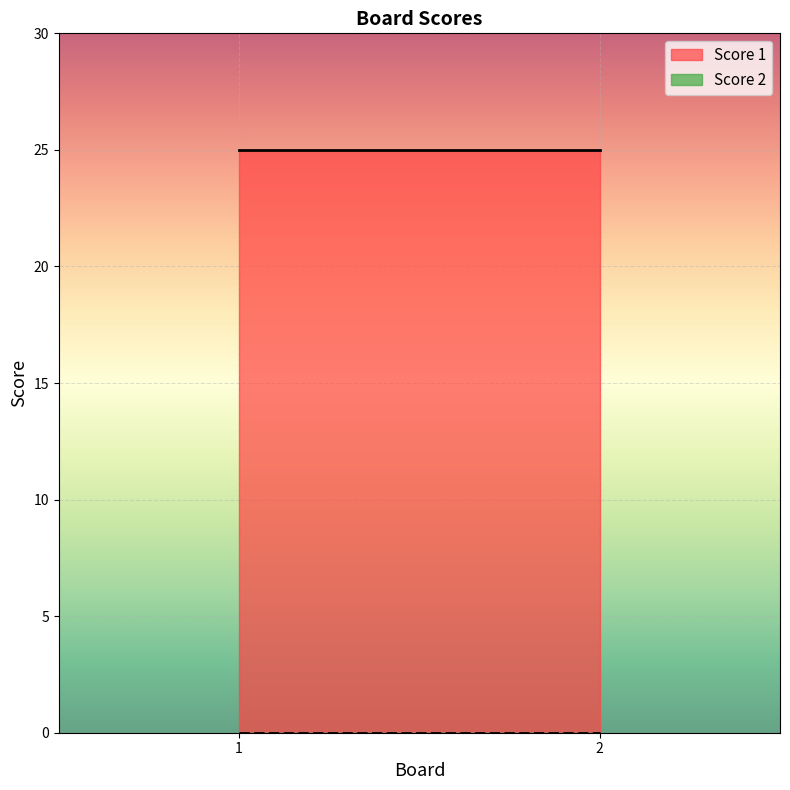

The value of Score 1 at 2 is 25. True or false?

True